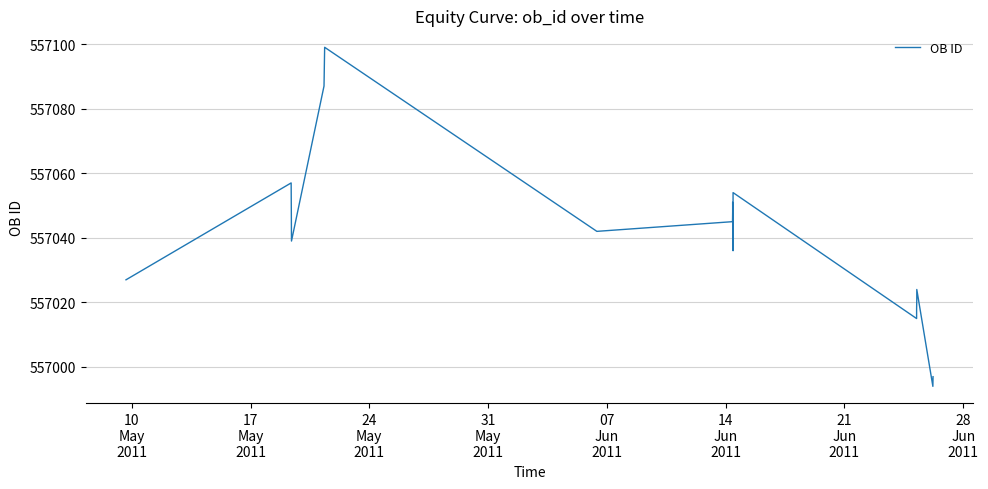

What is the greatest value displayed?

557099